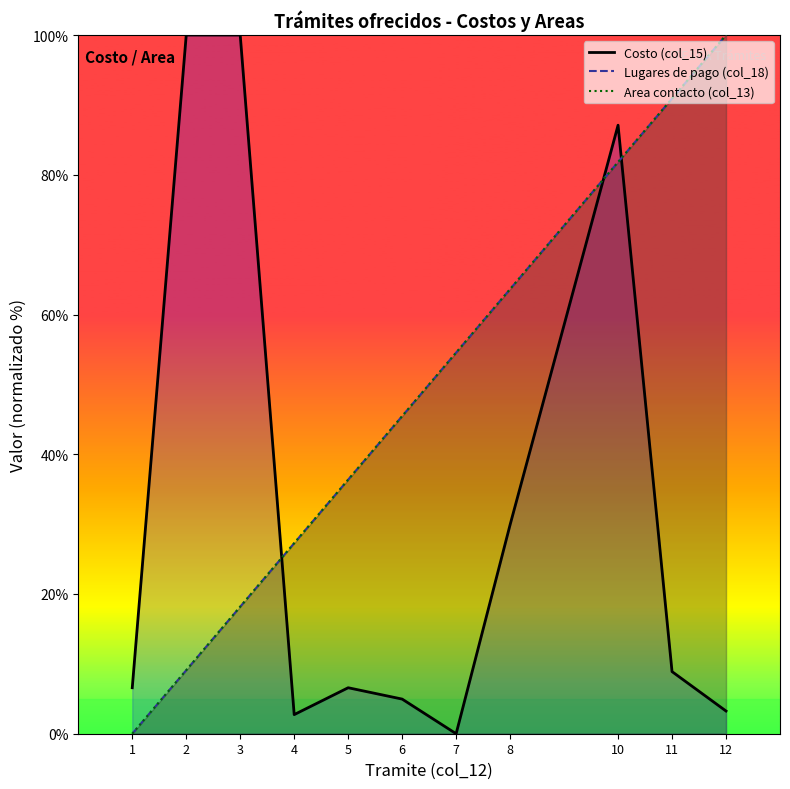

True or false: Costo (col_15) has a value of 6.6 at 5.

True